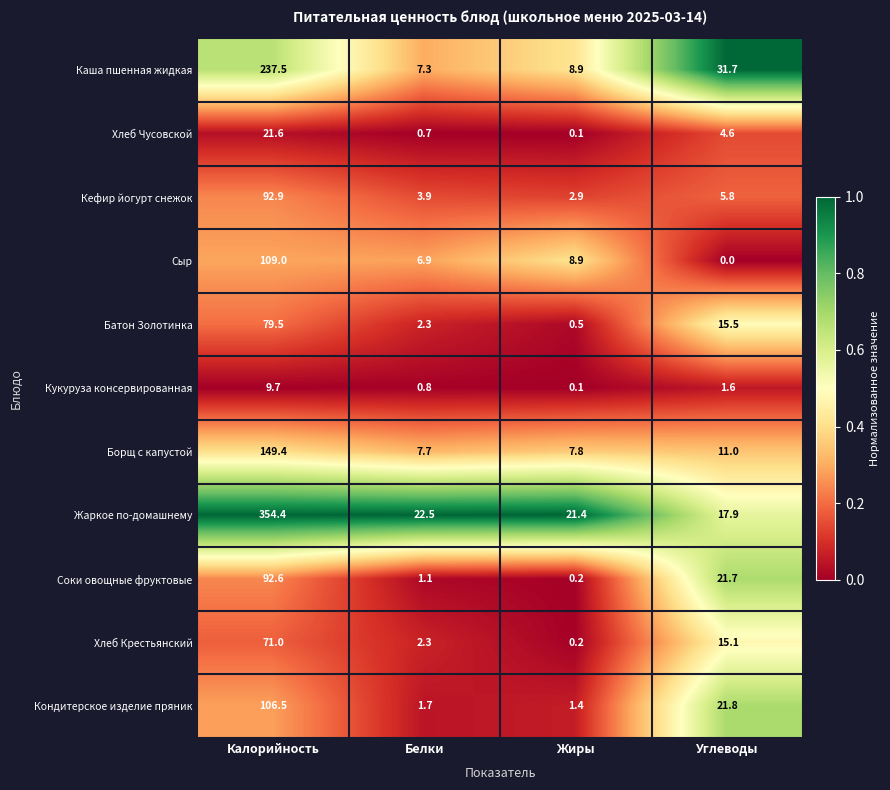

Which label corresponds to the smallest value in the chart?

Углеводы